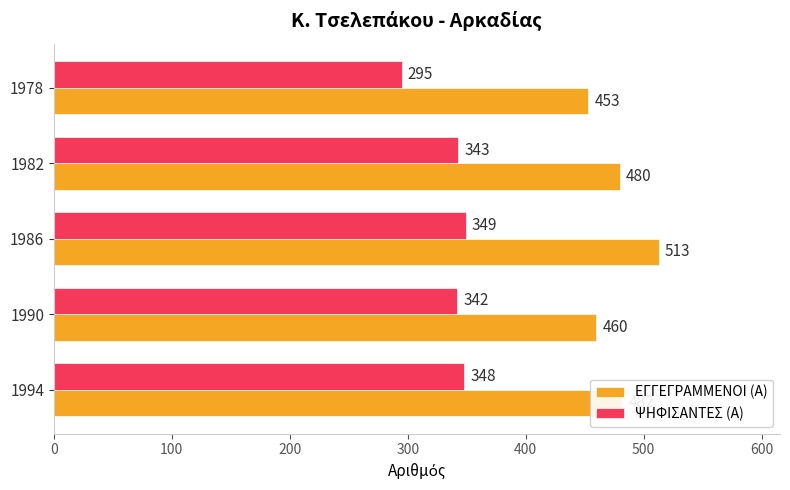

What is the difference between the maximum and minimum values in the ΨΗΦΙΣΑΝΤΕΣ (Α) series?

54